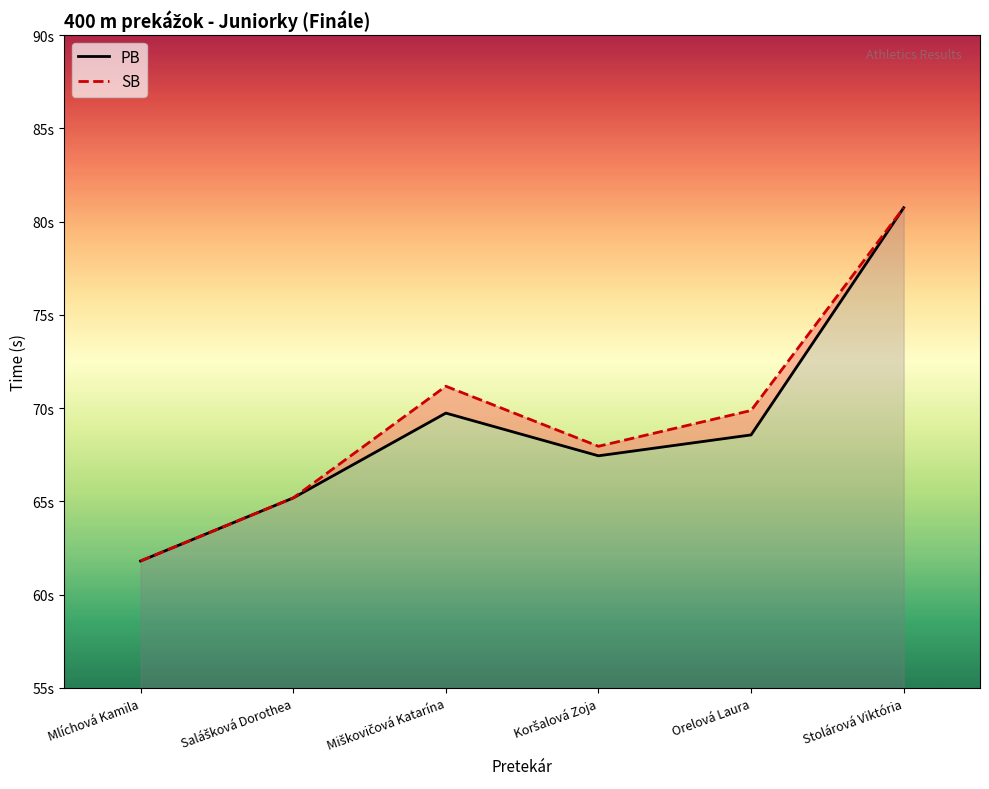

What is the label of the 6th point from the right?

Mlíchová Kamila